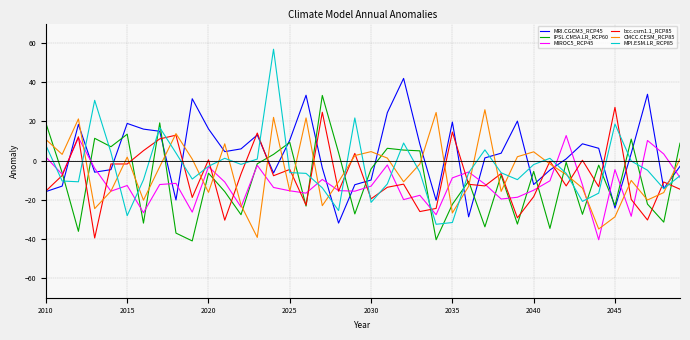

Which series has the largest range (max minus min)?

MPI.ESM.LR_RCP85